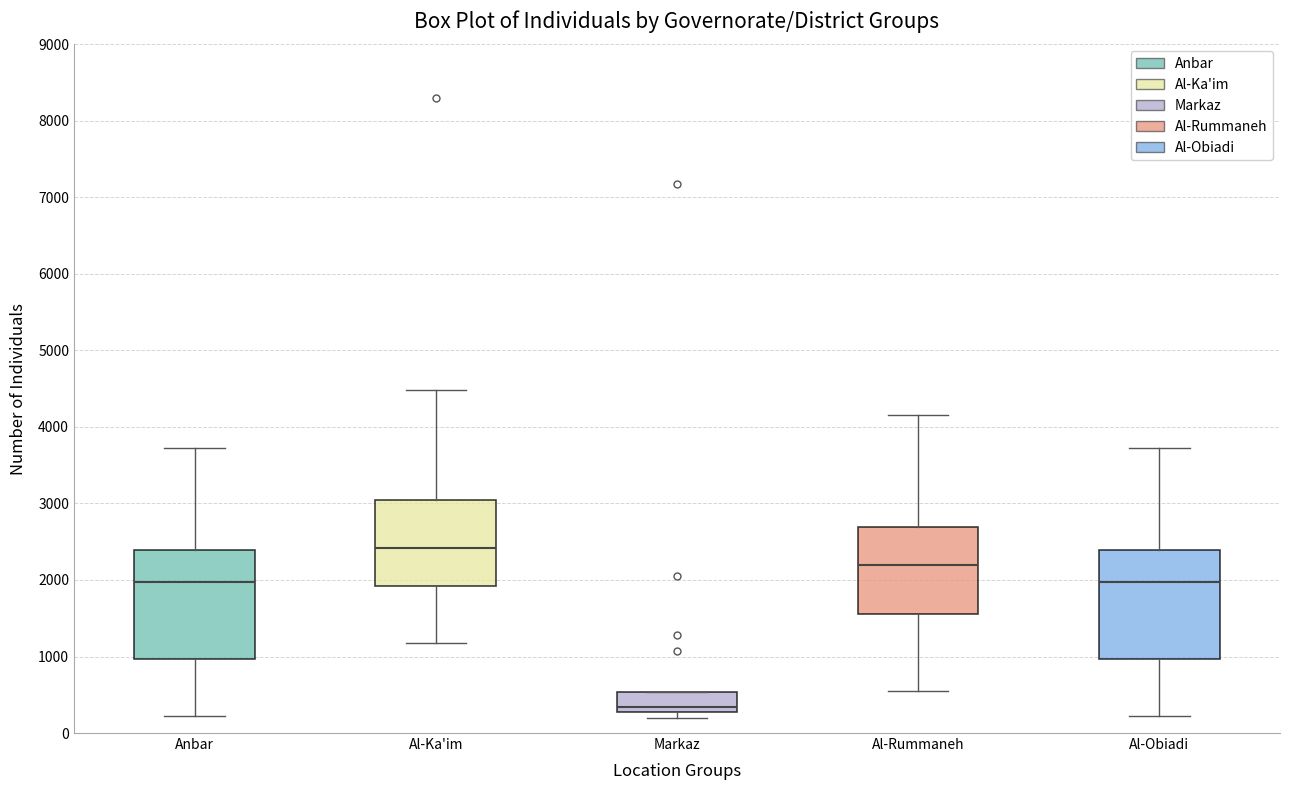

Which box has the lowest median line?

Markaz